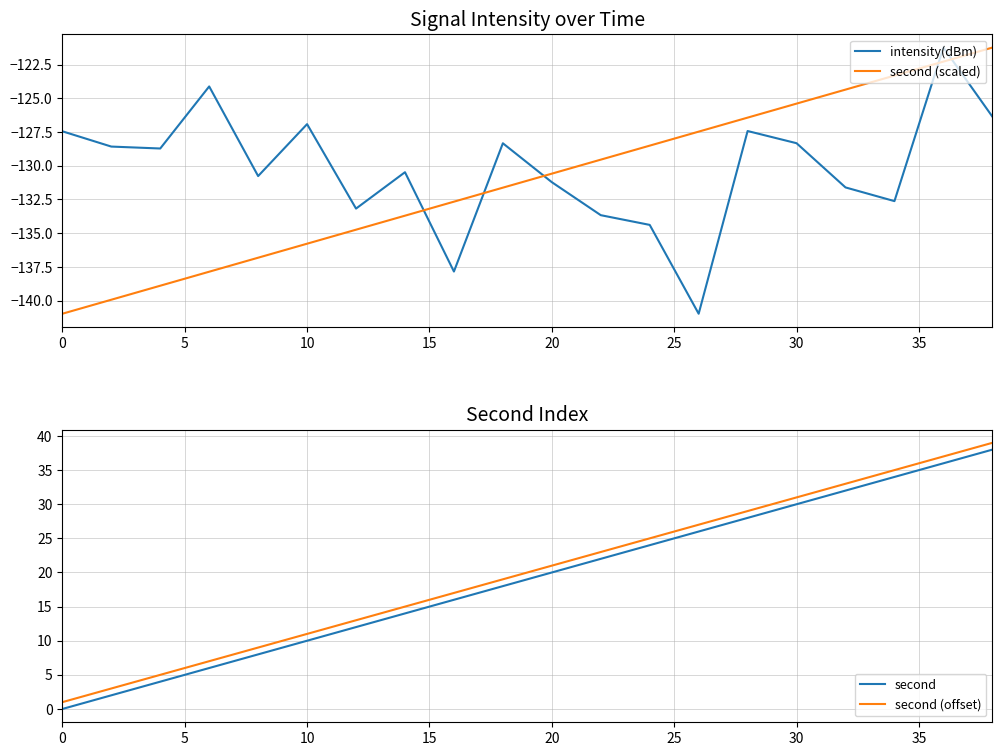

What is the minimum value shown in the chart?

-141.0